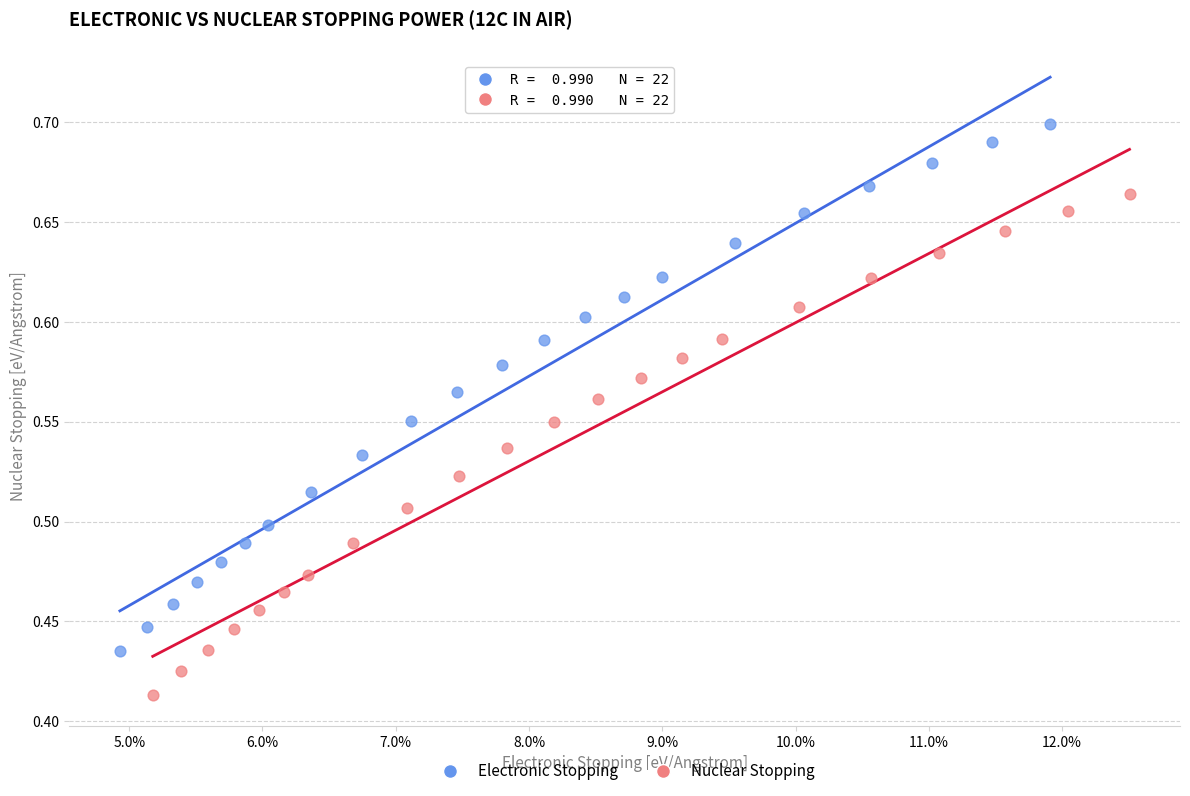

Which series has the largest Y range (max minus min)?

Electronic Stopping